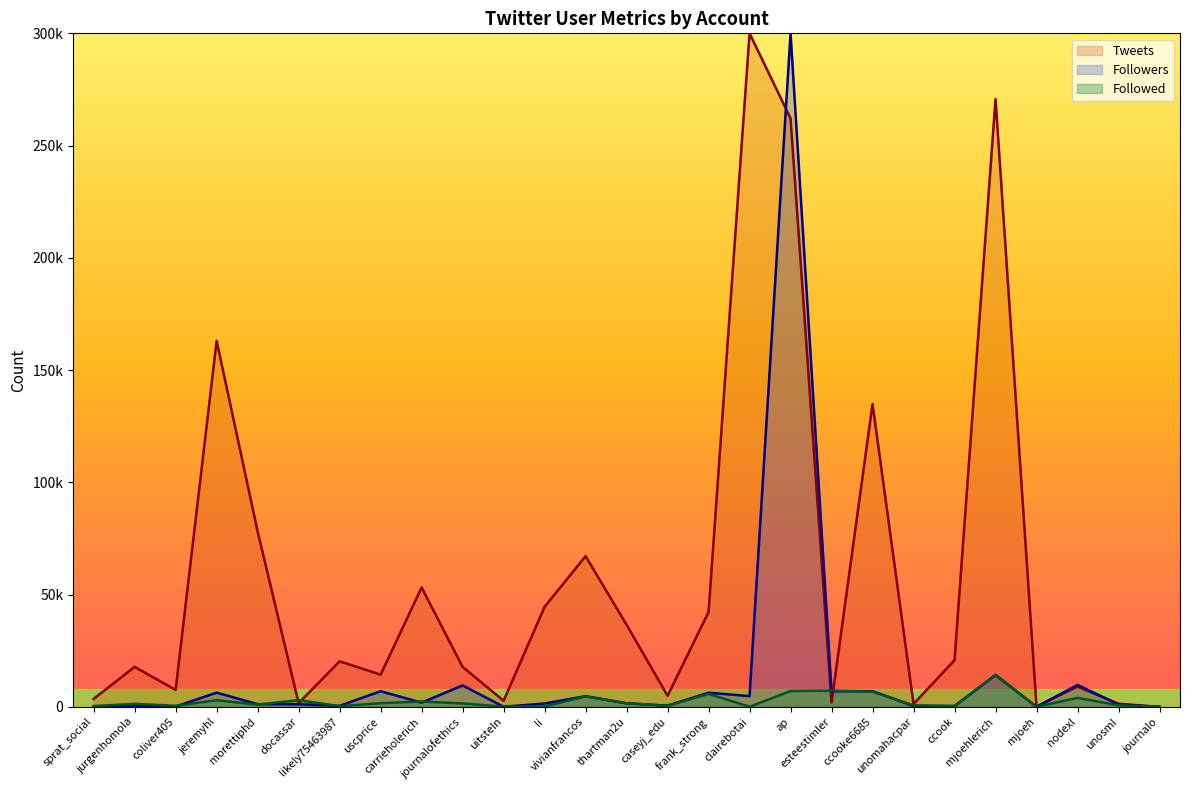

The Followed series shows 42 at clairebotai. True or false?

False